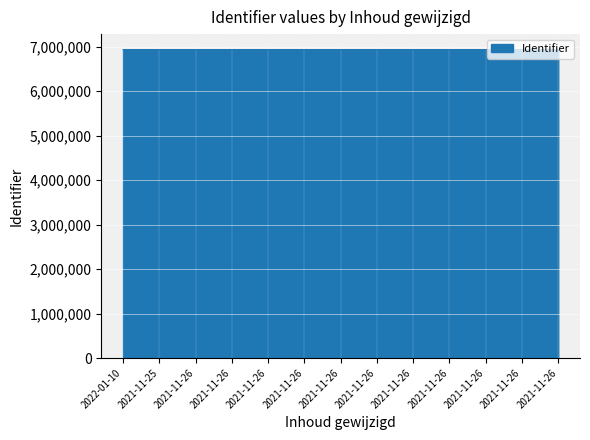

Does the chart have visible grid lines?

Yes